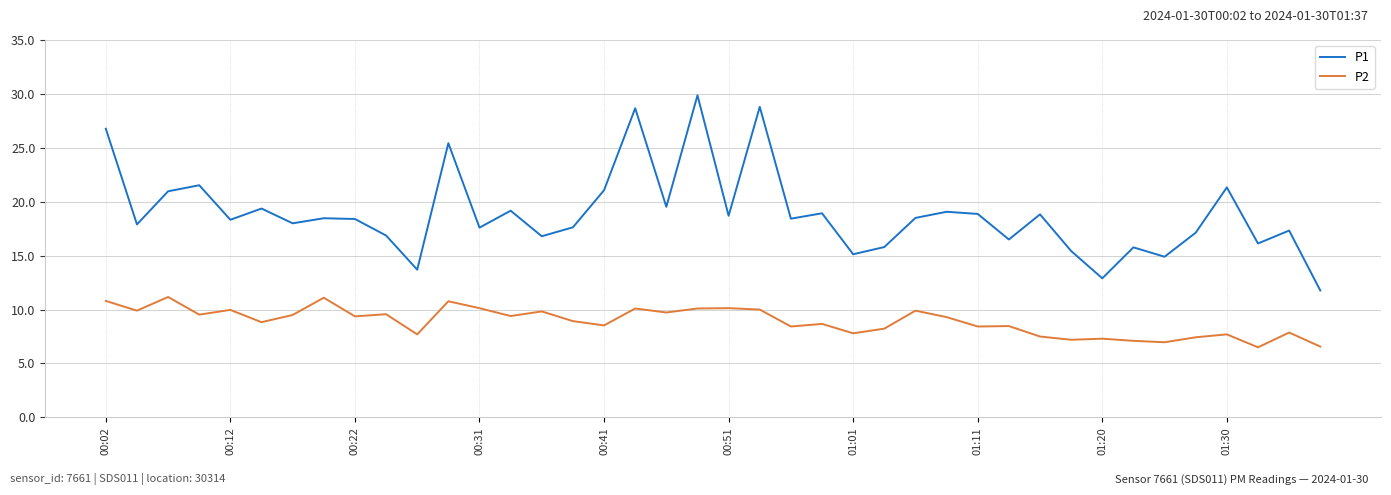

True or false: P2 and P1 intersect in this chart.

False